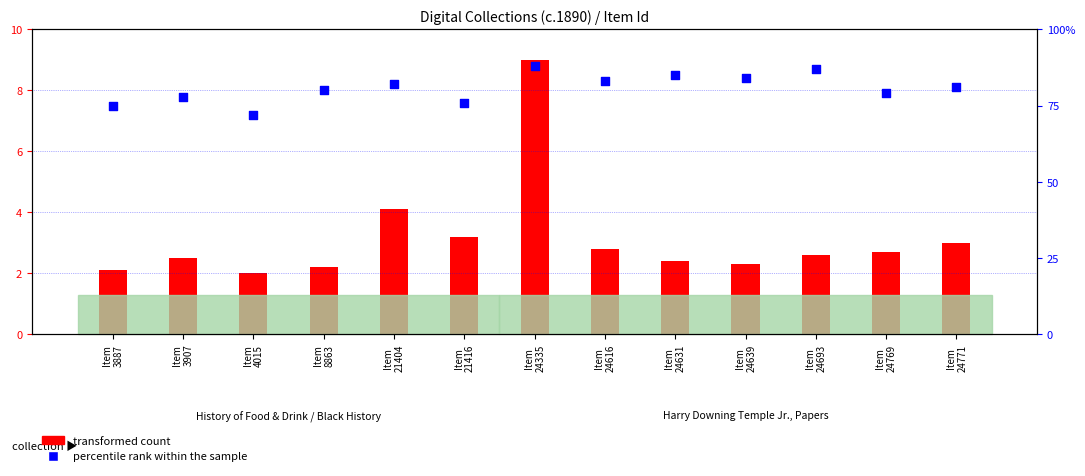

Which series contains the lowest Y value?

transformed count